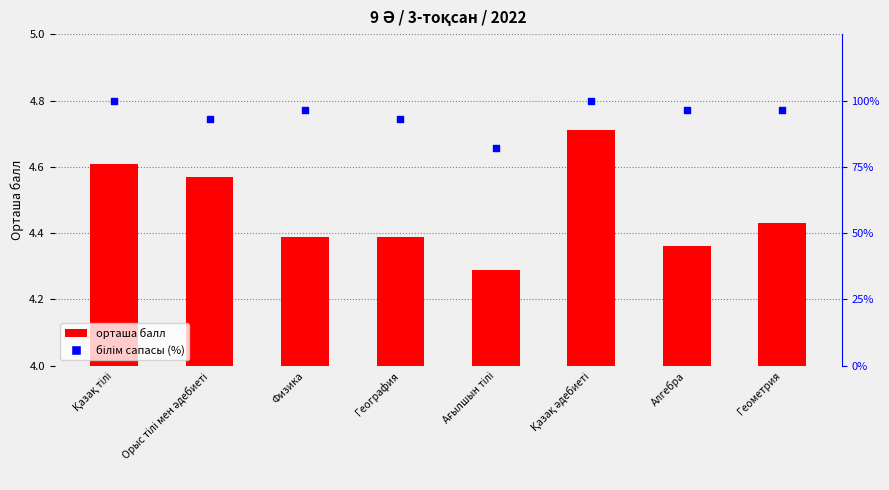

At which category is the sum across all series the highest?

Қазақ әдебиеті